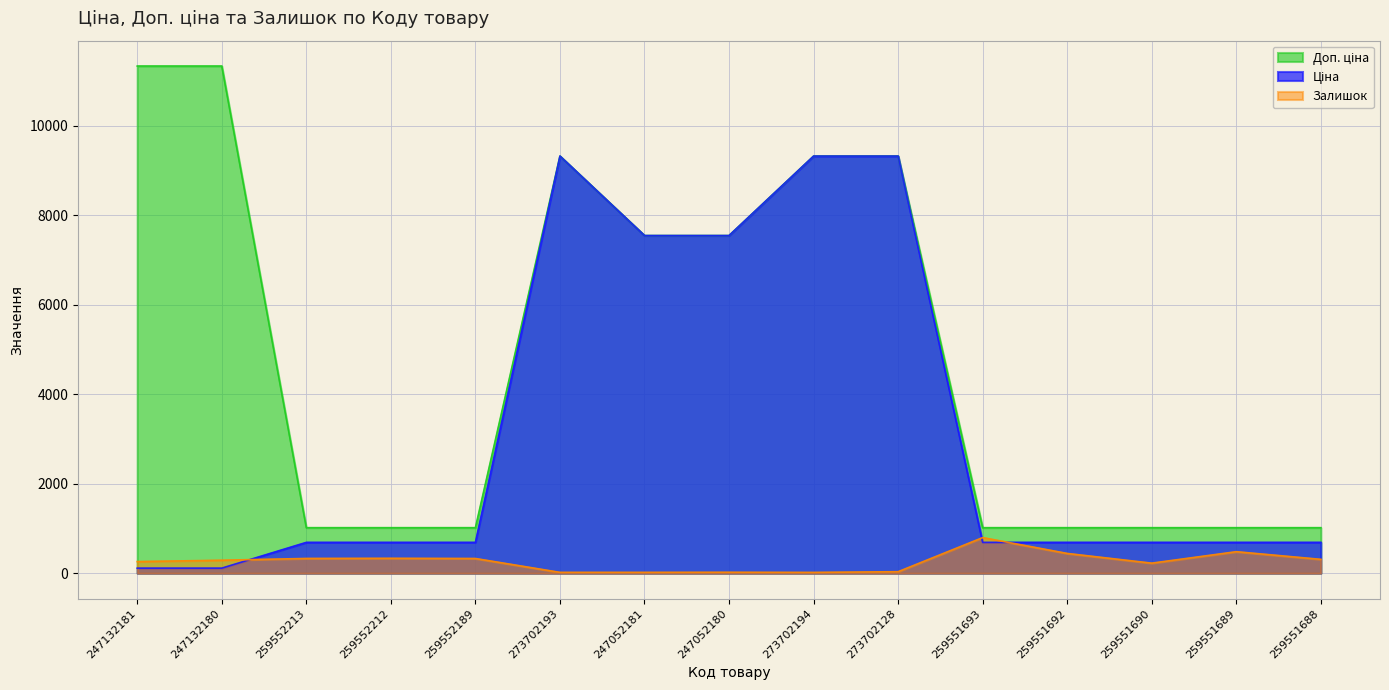

True or false: Залишок and Доп. ціна cross at least once.

False